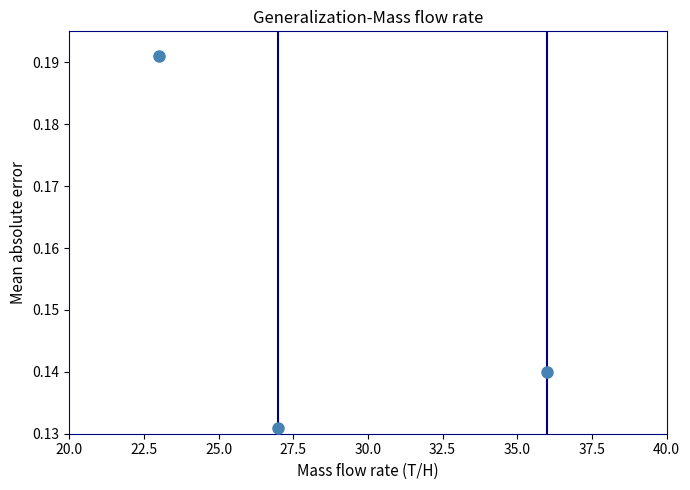

What is the average X value?

28.7